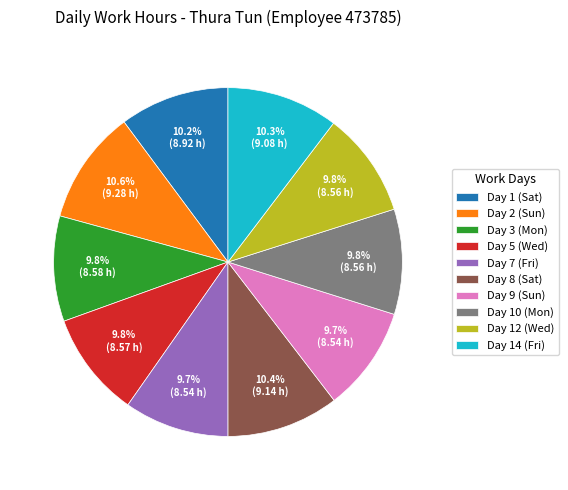

Is the sum of Day 12 (Wed) and Day 10 (Mon) greater than half?

No